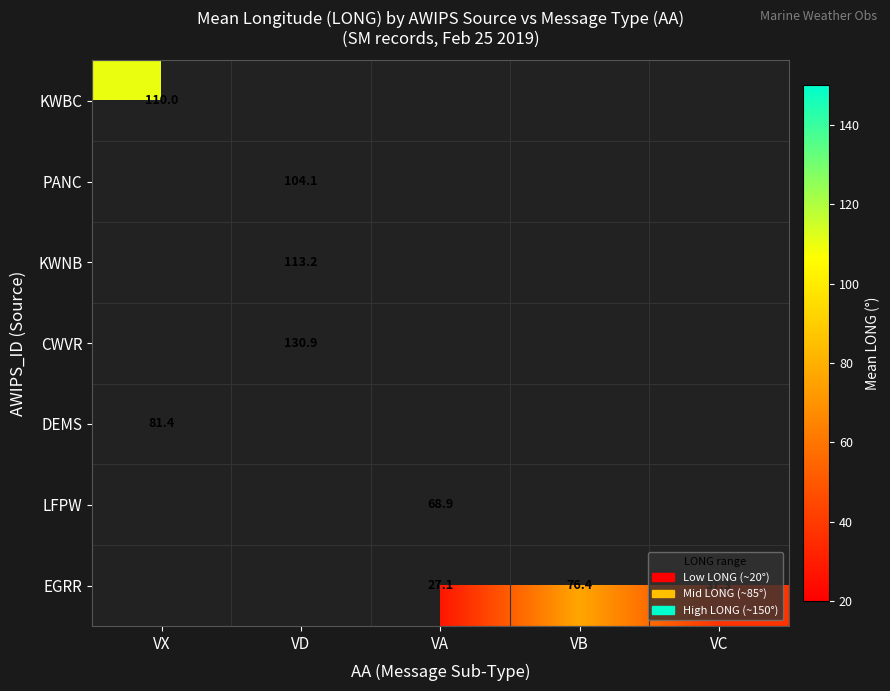

The value of KWBC at VX is 110.0. True or false?

True